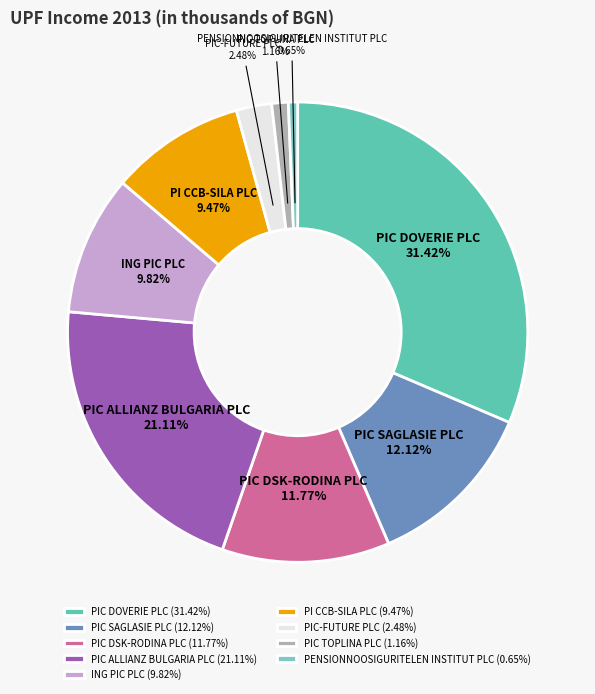

Which category has the biggest portion of the pie?

PIC DOVERIE PLC